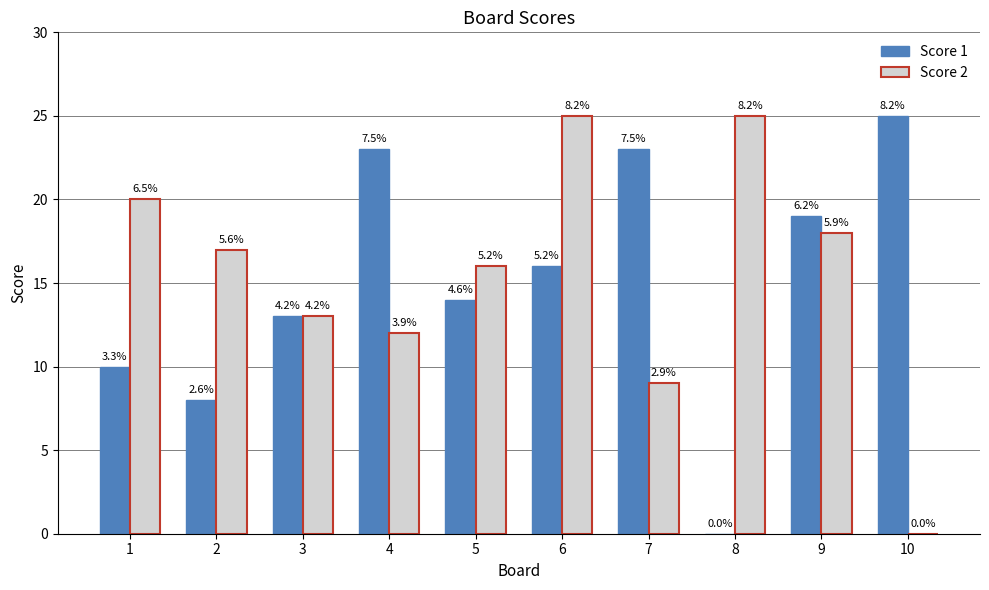

Reading right to left, list all the values displayed in this chart.

Score 1: 25	19	0	23	16	14	23	13	8	10
Score 2: 0	18	25	9	25	16	12	13	17	20